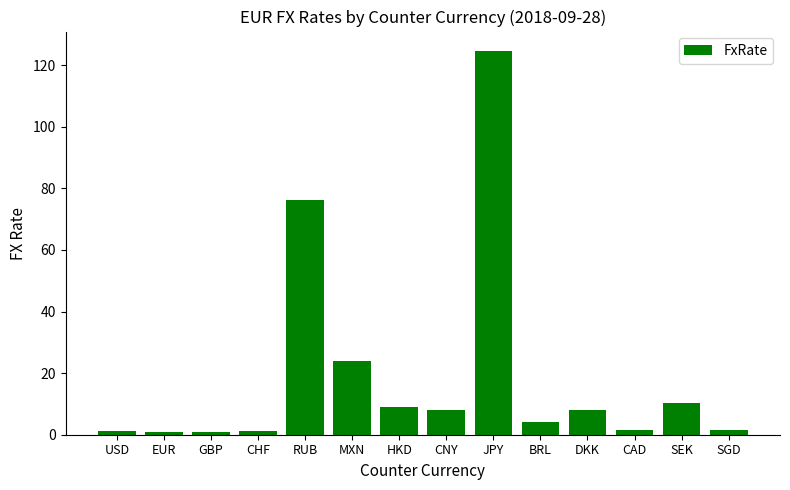

What is the value of the 3rd bar from the left?

0.9